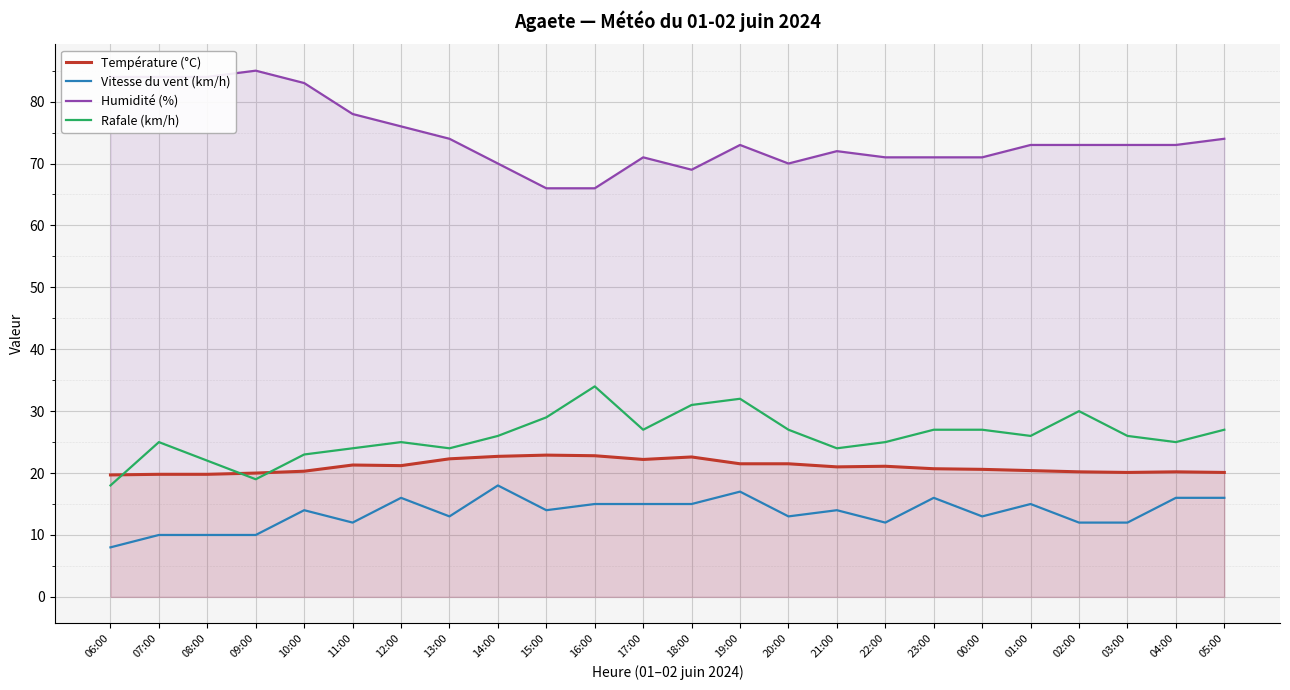

What value does the Humidité (%) series have at 10:00?

83.0